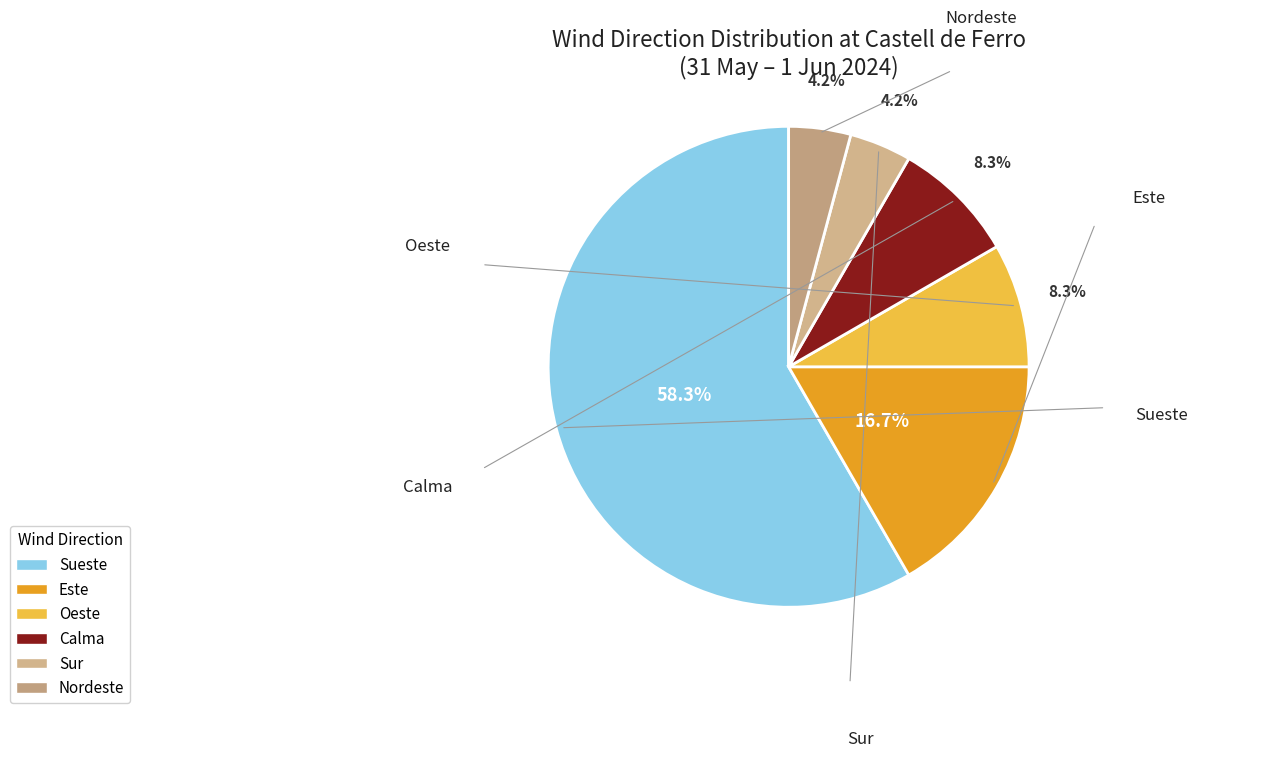

Between Oeste and Sur, which is larger?

Oeste